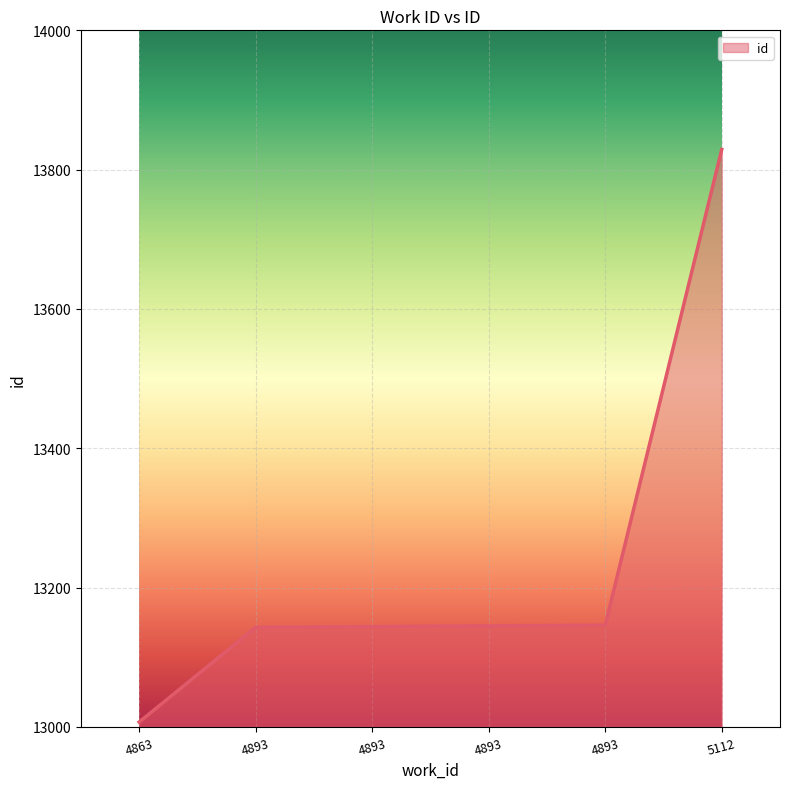

Reading right to left, extract all data points from this chart.

13829	13146	13145	13144	13143	13007